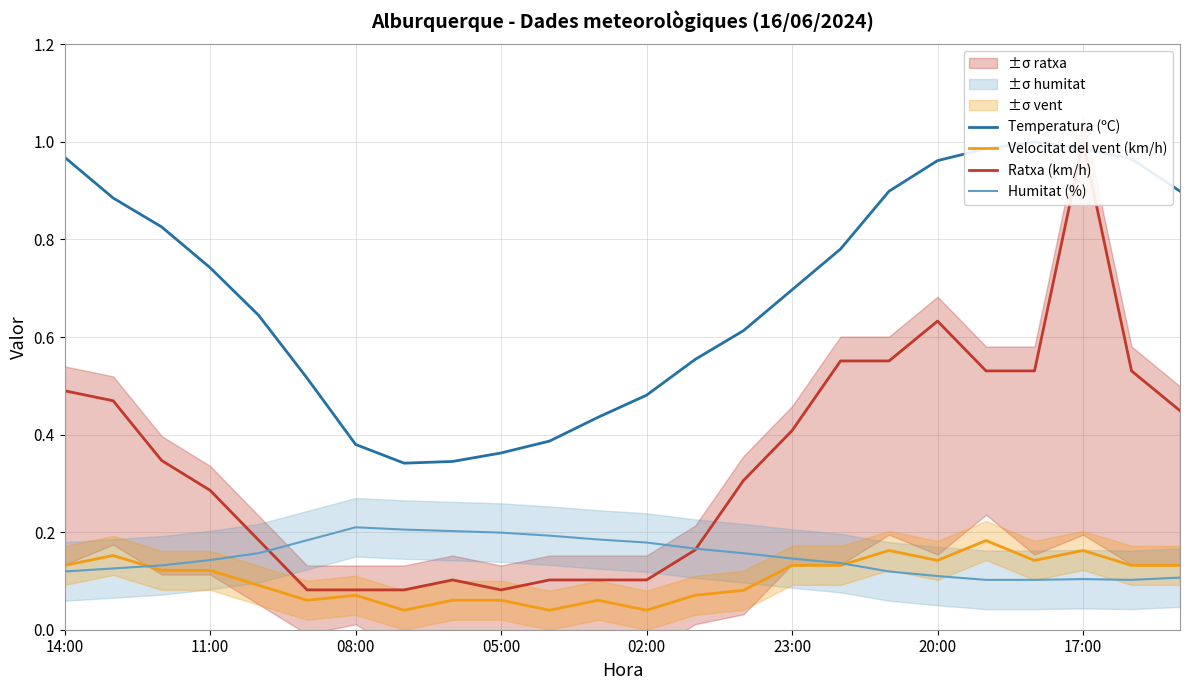

True or false: Humitat (%) has a value of 0.2 at 05:00.

True